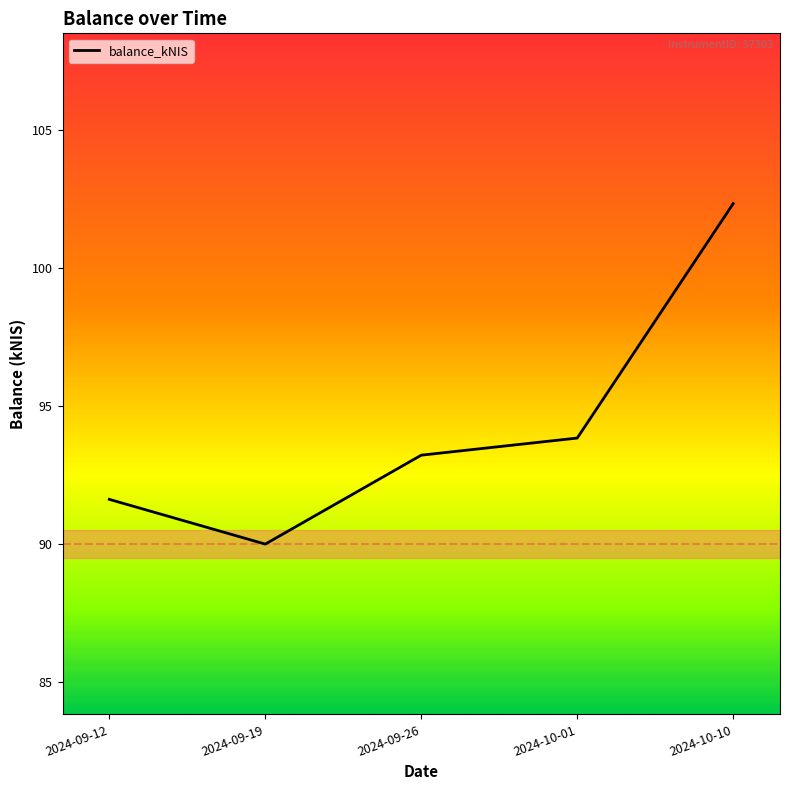

The value at 2024-10-01 is 93.8. True or false?

True